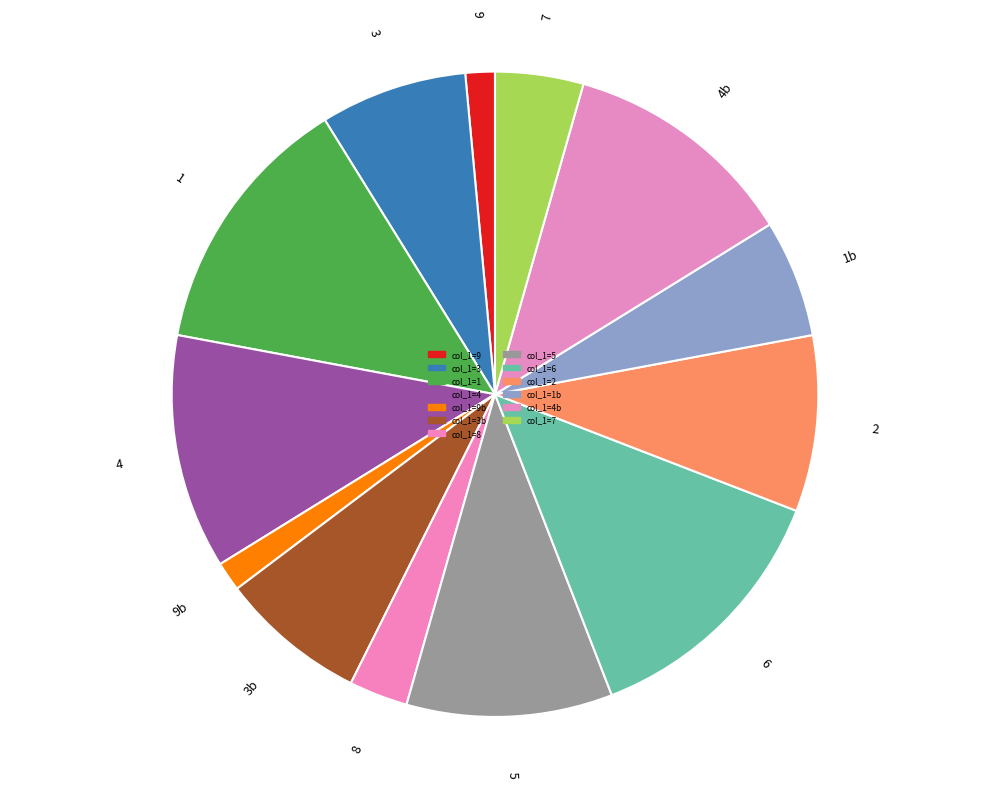

Which slice is the largest?

6